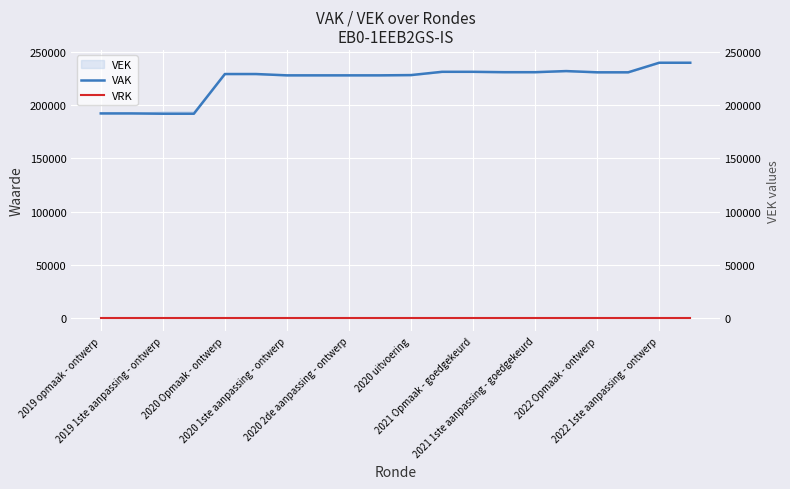

What is the greatest value displayed?

239746